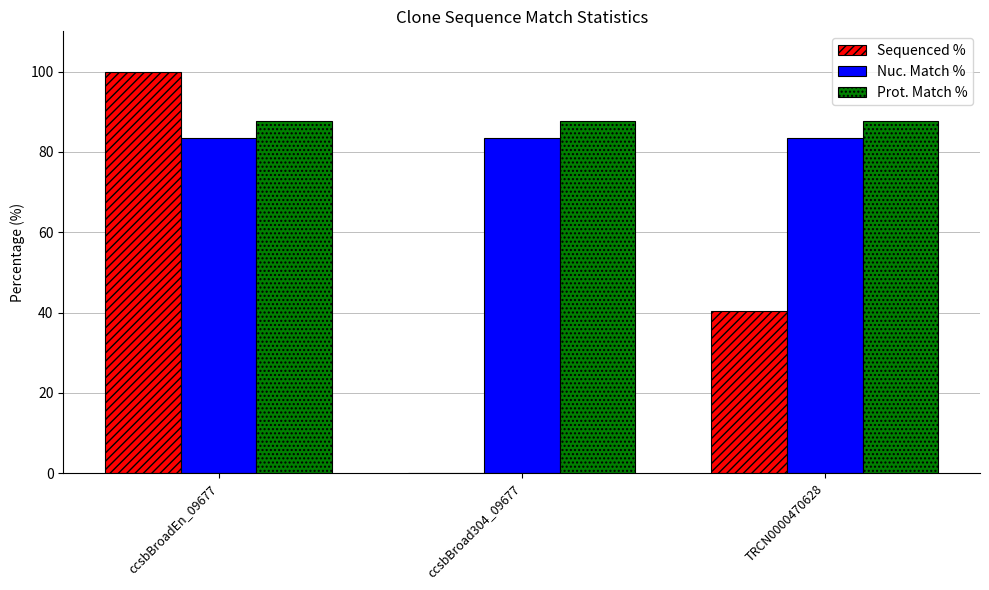

Reading left to right, what are all the values shown in this chart?

Sequenced %: ccsbBroadEn_09677=100.0	ccsbBroad304_09677=0.0	TRCN0000470628=40.3
Nuc. Match %: ccsbBroadEn_09677=83.4	ccsbBroad304_09677=83.4	TRCN0000470628=83.4
Prot. Match %: ccsbBroadEn_09677=87.8	ccsbBroad304_09677=87.8	TRCN0000470628=87.8